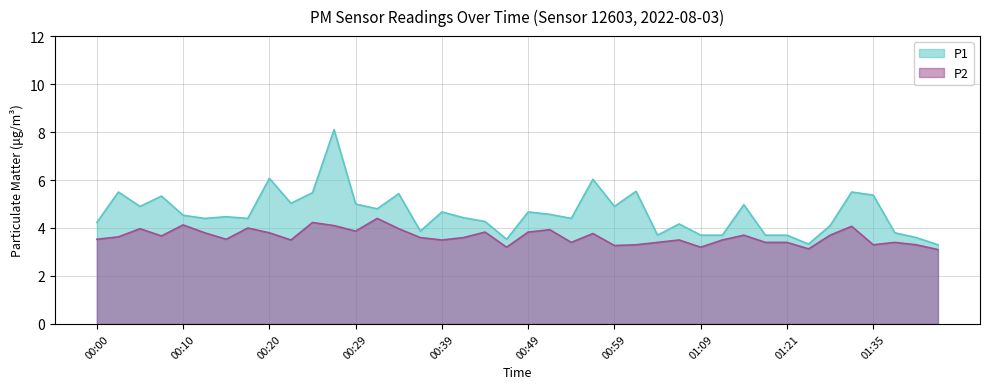

What is the minimum value shown in the chart?

3.1